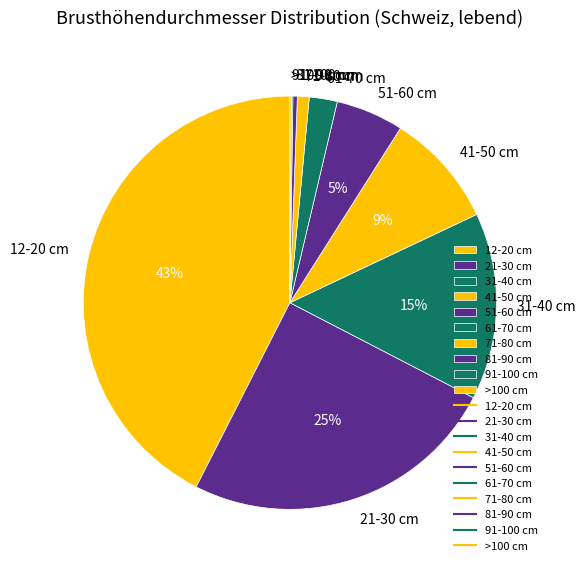

To the nearest percent, what is the combined percentage of 41-50 cm and 51-60 cm?

14%